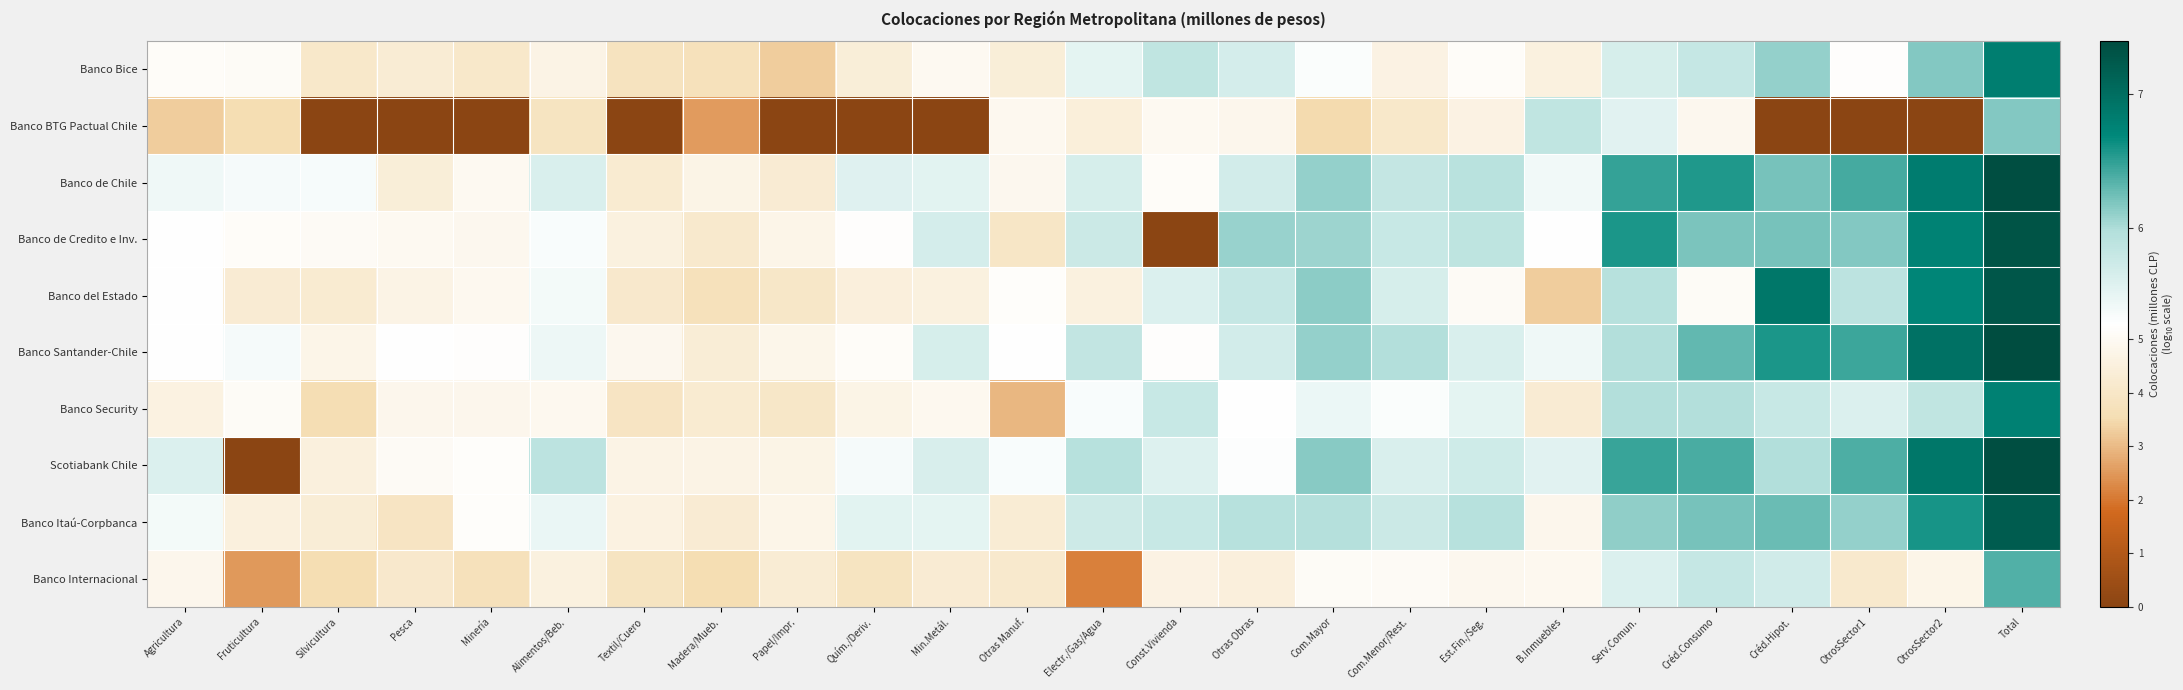

Reading left to right, transcribe all the data shown in this chart.

Banco Bice: Agricultura=5.1	Fruticultura=5.1	Silvicultura=4.1	Pesca=4.3	Minería=4.1	Alimentos/Beb.=4.7	Textil/Cuero=3.8	Madera/Mueb.=3.7	Papel/Impr.=3.3	Quím./Deriv.=4.4	Min.Metál.=5.0	Otras Manuf.=4.4	Electr./Gas/Agua=5.5	Const.Vivienda=5.8	Otras Obras=5.7	Com.Mayor=5.3	Com.Menor/Rest.=4.7	Est.Fin./Seg.=5.2	B.Inmuebles=4.6	Serv.Comun.=5.6	Créd.Consumo=5.8	Créd.Hipot.=6.1	OtrosSector1=5.2	OtrosSector2=6.2	Total=6.8
Banco BTG Pactual Chile: Agricultura=3.3	Fruticultura=3.5	Silvicultura=0.0	Pesca=0.0	Minería=0.0	Alimentos/Beb.=3.8	Textil/Cuero=0.0	Madera/Mueb.=2.6	Papel/Impr.=0.0	Quím./Deriv.=0.0	Min.Metál.=0.0	Otras Manuf.=4.9	Electr./Gas/Agua=4.4	Const.Vivienda=5.0	Otras Obras=4.9	Com.Mayor=3.5	Com.Menor/Rest.=4.1	Est.Fin./Seg.=4.6	B.Inmuebles=5.8	Serv.Comun.=5.5	Créd.Consumo=4.9	Créd.Hipot.=0.0	OtrosSector1=0.0	OtrosSector2=0.0	Total=6.2
Banco de Chile: Agricultura=5.4	Fruticultura=5.4	Silvicultura=5.4	Pesca=4.4	Minería=5.0	Alimentos/Beb.=5.6	Textil/Cuero=4.2	Madera/Mueb.=4.7	Papel/Impr.=4.3	Quím./Deriv.=5.6	Min.Metál.=5.5	Otras Manuf.=4.9	Electr./Gas/Agua=5.6	Const.Vivienda=5.1	Otras Obras=5.7	Com.Mayor=6.1	Com.Menor/Rest.=5.8	Est.Fin./Seg.=5.9	B.Inmuebles=5.4	Serv.Comun.=6.5	Créd.Consumo=6.6	Créd.Hipot.=6.2	OtrosSector1=6.4	OtrosSector2=6.8	Total=7.4
Banco de Credito e Inv.: Agricultura=5.3	Fruticultura=5.2	Silvicultura=5.1	Pesca=5.0	Minería=4.9	Alimentos/Beb.=5.3	Textil/Cuero=4.6	Madera/Mueb.=4.2	Papel/Impr.=4.8	Quím./Deriv.=5.2	Min.Metál.=5.7	Otras Manuf.=4.0	Electr./Gas/Agua=5.8	Const.Vivienda=0.0	Otras Obras=6.1	Com.Mayor=6.1	Com.Menor/Rest.=5.8	Est.Fin./Seg.=5.9	B.Inmuebles=5.3	Serv.Comun.=6.6	Créd.Consumo=6.2	Créd.Hipot.=6.2	OtrosSector1=6.2	OtrosSector2=6.8	Total=7.3
Banco del Estado: Agricultura=5.3	Fruticultura=4.3	Silvicultura=4.2	Pesca=4.7	Minería=4.9	Alimentos/Beb.=5.4	Textil/Cuero=4.1	Madera/Mueb.=3.7	Papel/Impr.=4.0	Quím./Deriv.=4.5	Min.Metál.=4.5	Otras Manuf.=5.2	Electr./Gas/Agua=4.5	Const.Vivienda=5.6	Otras Obras=5.8	Com.Mayor=6.1	Com.Menor/Rest.=5.7	Est.Fin./Seg.=5.1	B.Inmuebles=3.3	Serv.Comun.=5.9	Créd.Consumo=5.1	Créd.Hipot.=6.9	OtrosSector1=5.9	OtrosSector2=6.7	Total=7.3
Banco Santander-Chile: Agricultura=5.3	Fruticultura=5.4	Silvicultura=4.8	Pesca=5.2	Minería=5.2	Alimentos/Beb.=5.4	Textil/Cuero=4.9	Madera/Mueb.=4.4	Papel/Impr.=4.8	Quím./Deriv.=5.1	Min.Metál.=5.7	Otras Manuf.=5.3	Electr./Gas/Agua=5.8	Const.Vivienda=5.2	Otras Obras=5.7	Com.Mayor=6.1	Com.Menor/Rest.=6.0	Est.Fin./Seg.=5.6	B.Inmuebles=5.4	Serv.Comun.=6.0	Créd.Consumo=6.3	Créd.Hipot.=6.6	OtrosSector1=6.4	OtrosSector2=6.9	Total=7.4
Banco Security: Agricultura=4.6	Fruticultura=5.1	Silvicultura=3.6	Pesca=4.9	Minería=4.8	Alimentos/Beb.=4.9	Textil/Cuero=3.9	Madera/Mueb.=4.2	Papel/Impr.=4.0	Quím./Deriv.=4.7	Min.Metál.=4.9	Otras Manuf.=2.9	Electr./Gas/Agua=5.3	Const.Vivienda=5.8	Otras Obras=5.3	Com.Mayor=5.5	Com.Menor/Rest.=5.3	Est.Fin./Seg.=5.5	B.Inmuebles=4.3	Serv.Comun.=6.0	Créd.Consumo=6.0	Créd.Hipot.=5.8	OtrosSector1=5.6	OtrosSector2=5.8	Total=6.8
Scotiabank Chile: Agricultura=5.6	Fruticultura=0.0	Silvicultura=4.5	Pesca=5.1	Minería=5.2	Alimentos/Beb.=5.9	Textil/Cuero=4.7	Madera/Mueb.=4.7	Papel/Impr.=4.7	Quím./Deriv.=5.4	Min.Metál.=5.6	Otras Manuf.=5.3	Electr./Gas/Agua=5.9	Const.Vivienda=5.6	Otras Obras=5.3	Com.Mayor=6.1	Com.Menor/Rest.=5.6	Est.Fin./Seg.=5.7	B.Inmuebles=5.6	Serv.Comun.=6.5	Créd.Consumo=6.4	Créd.Hipot.=6.0	OtrosSector1=6.4	OtrosSector2=6.9	Total=7.4
Banco Itaú-Corpbanca: Agricultura=5.4	Fruticultura=4.5	Silvicultura=4.4	Pesca=3.9	Minería=5.2	Alimentos/Beb.=5.5	Textil/Cuero=4.6	Madera/Mueb.=4.3	Papel/Impr.=4.8	Quím./Deriv.=5.5	Min.Metál.=5.5	Otras Manuf.=4.3	Electr./Gas/Agua=5.7	Const.Vivienda=5.8	Otras Obras=5.9	Com.Mayor=5.9	Com.Menor/Rest.=5.8	Est.Fin./Seg.=5.9	B.Inmuebles=4.8	Serv.Comun.=6.1	Créd.Consumo=6.2	Créd.Hipot.=6.3	OtrosSector1=6.1	OtrosSector2=6.6	Total=7.2
Banco Internacional: Agricultura=4.9	Fruticultura=2.5	Silvicultura=3.5	Pesca=4.1	Minería=3.7	Alimentos/Beb.=4.6	Textil/Cuero=3.9	Madera/Mueb.=3.5	Papel/Impr.=4.3	Quím./Deriv.=3.8	Min.Metál.=4.3	Otras Manuf.=4.2	Electr./Gas/Agua=2.1	Const.Vivienda=4.6	Otras Obras=4.5	Com.Mayor=5.1	Com.Menor/Rest.=5.1	Est.Fin./Seg.=4.9	B.Inmuebles=4.9	Serv.Comun.=5.6	Créd.Consumo=5.8	Créd.Hipot.=5.7	OtrosSector1=4.2	OtrosSector2=4.8	Total=6.4